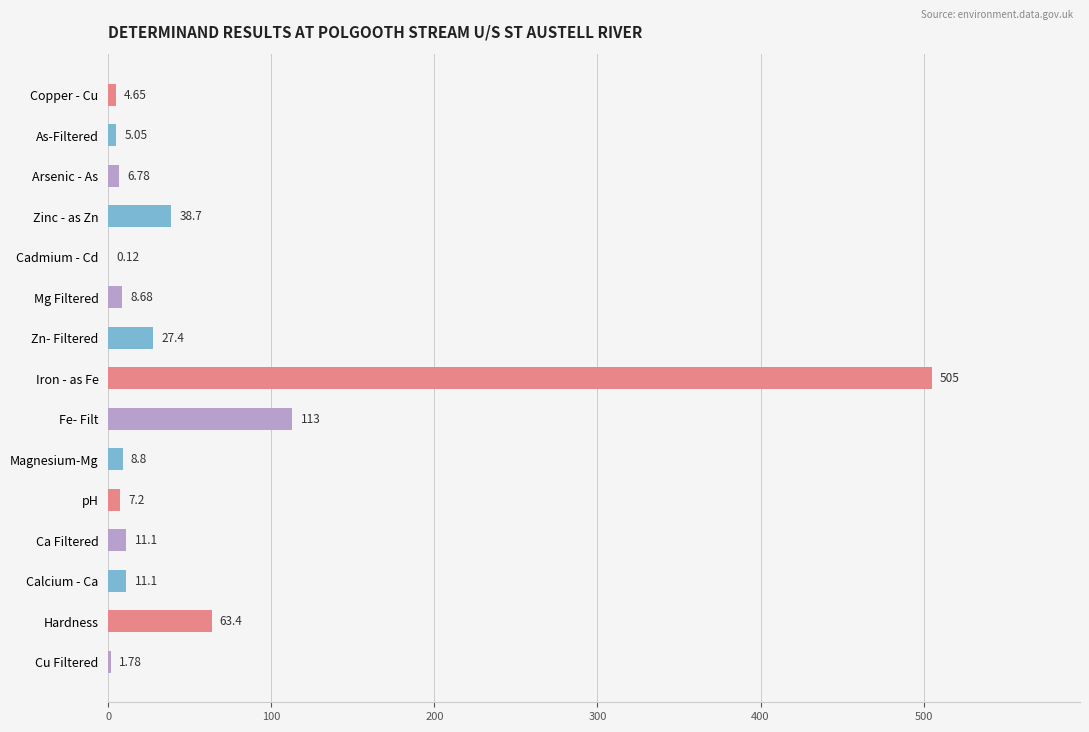

At which category does the chart reach its peak across all series?

Iron - as Fe